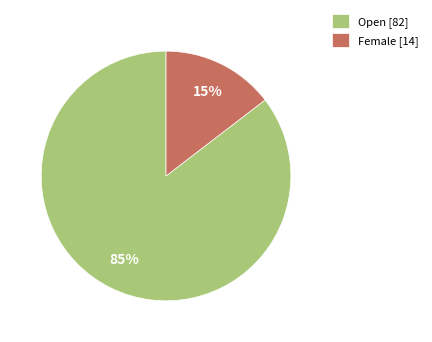

What is the smallest slice in the pie chart?

Female